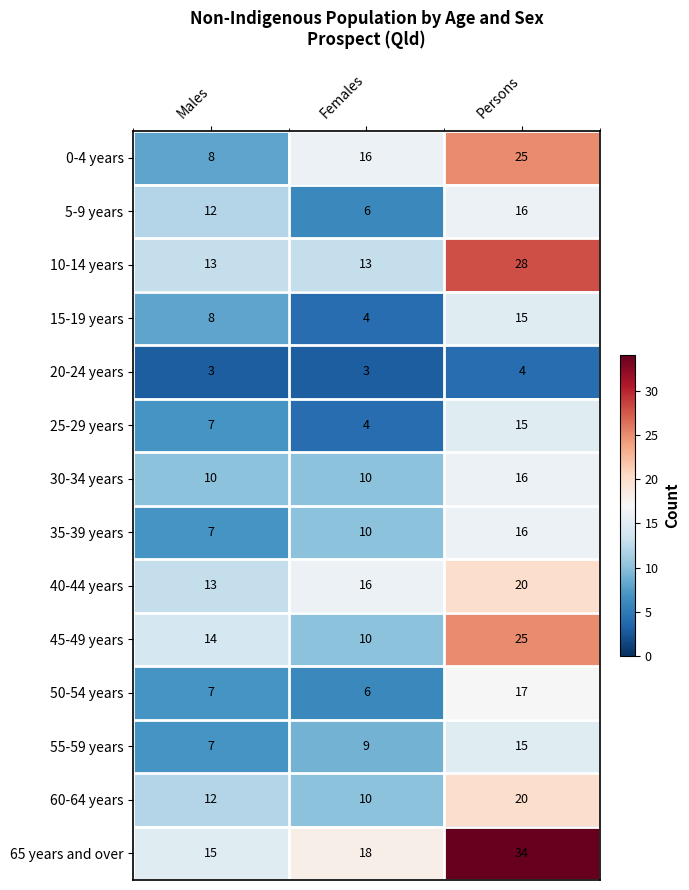

Which series has the widest spread of values?

65 years and over